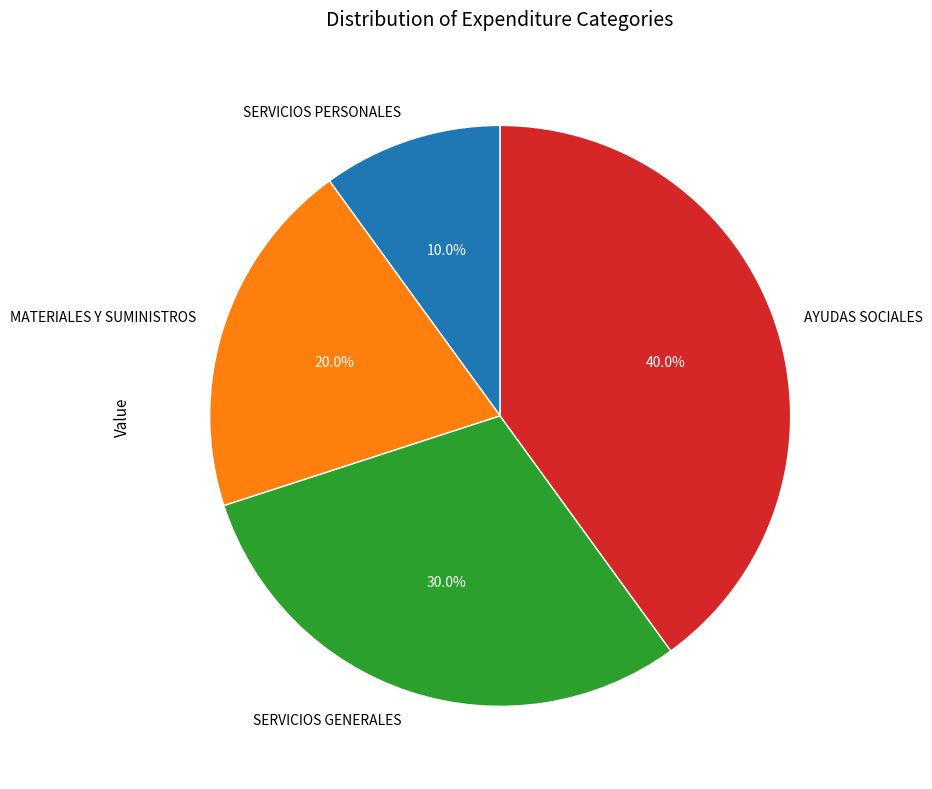

How many segments does this pie chart have?

4